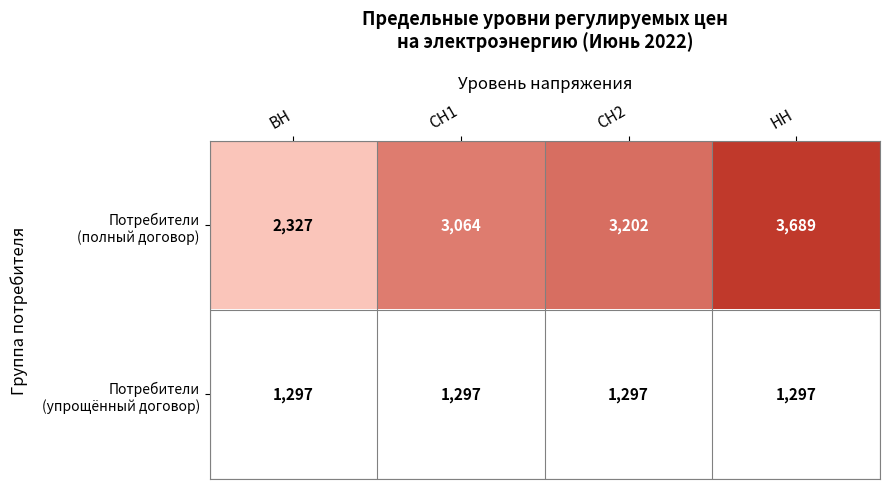

Which category has the highest value across all series?

НН